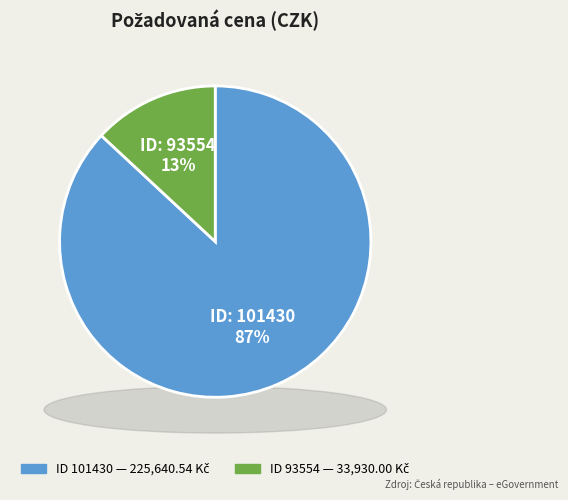

Is it true that 101430 is 87% of the pie?

True